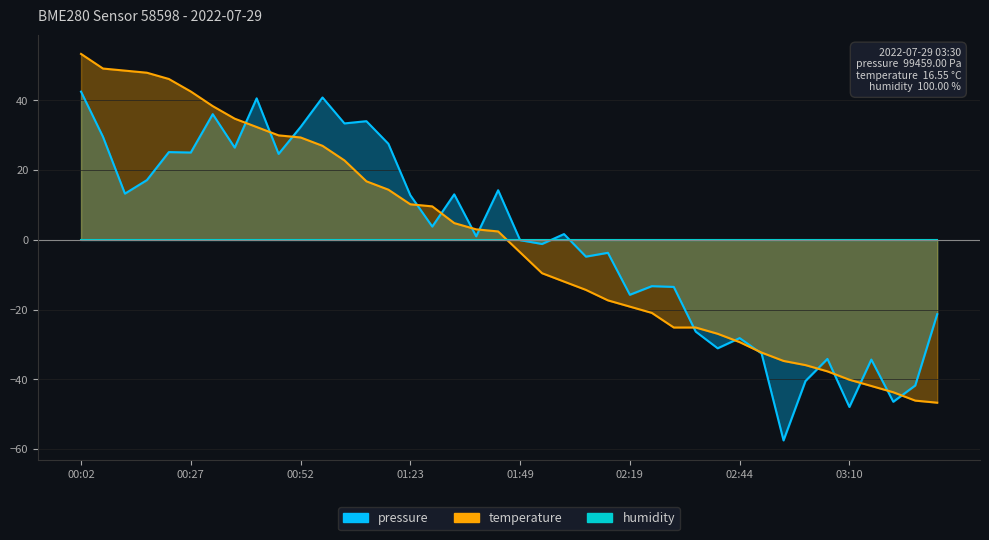

How many times do pressure and temperature cross each other?

15